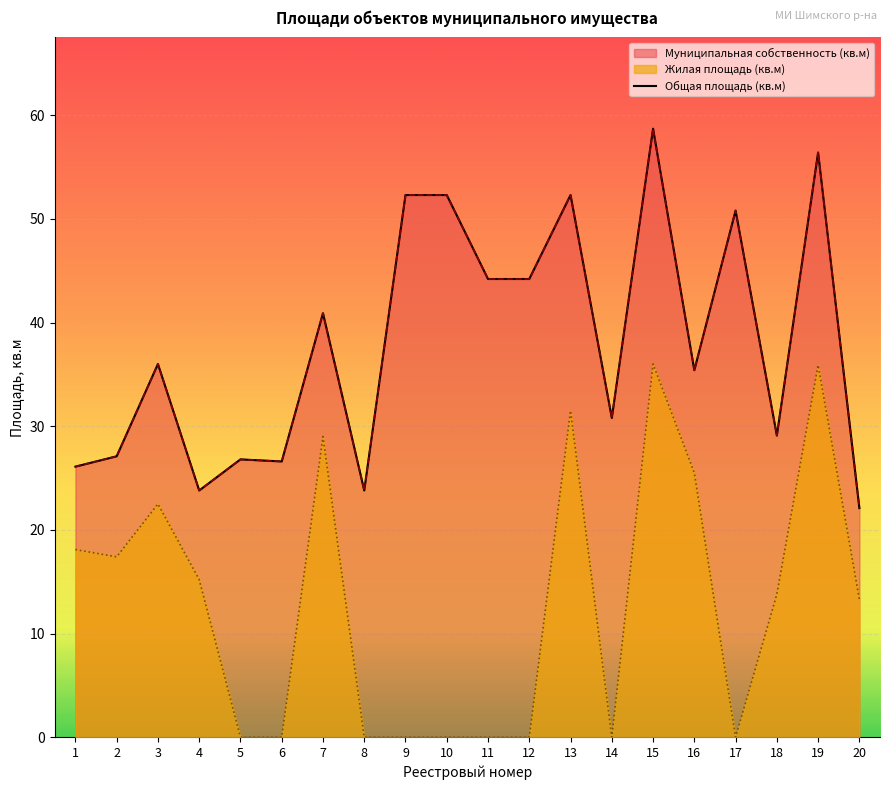

Where is Муниципальная собственность (кв.м) nearest to the value 40?

7